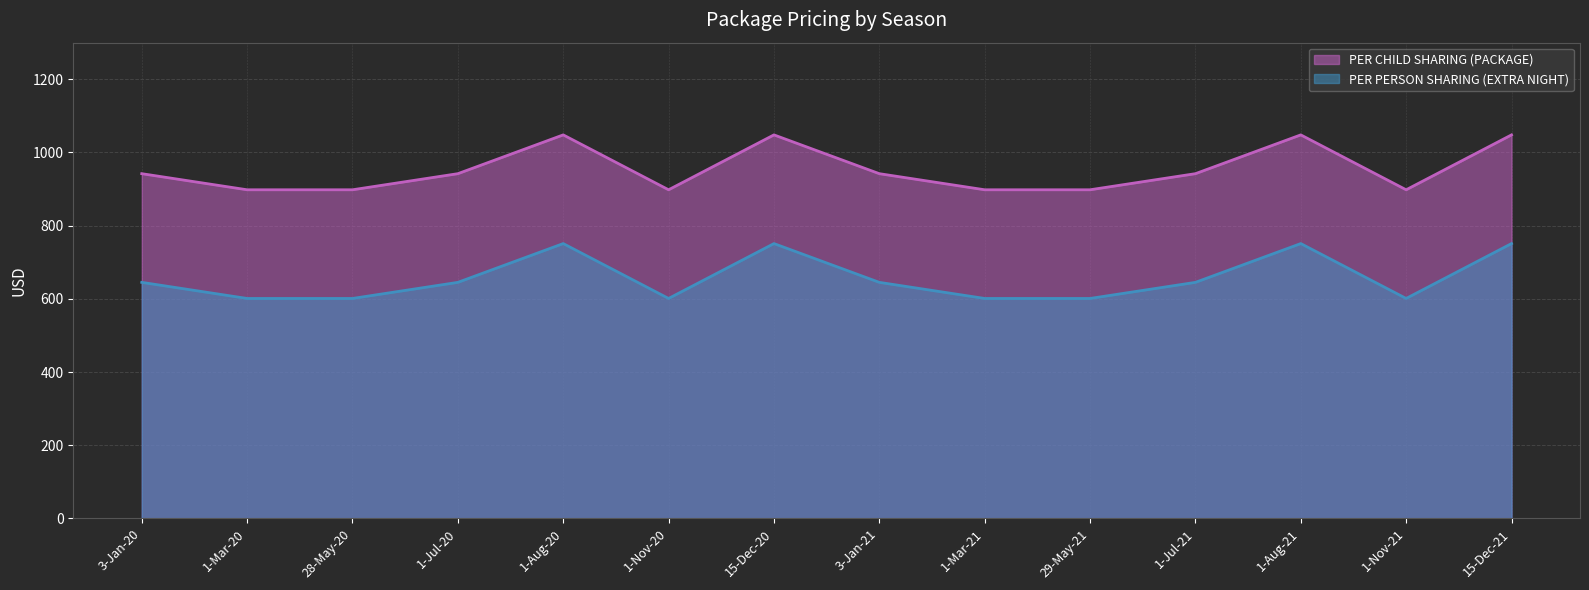

How many data points does each series have?

14